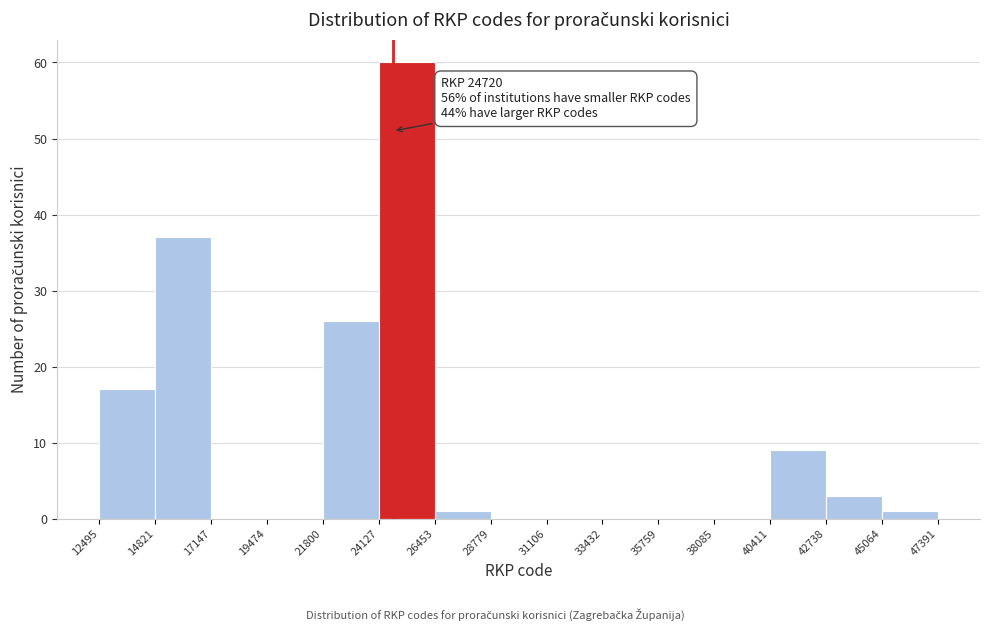

Which range on the x-axis has the tallest bar?

24127 to 26453